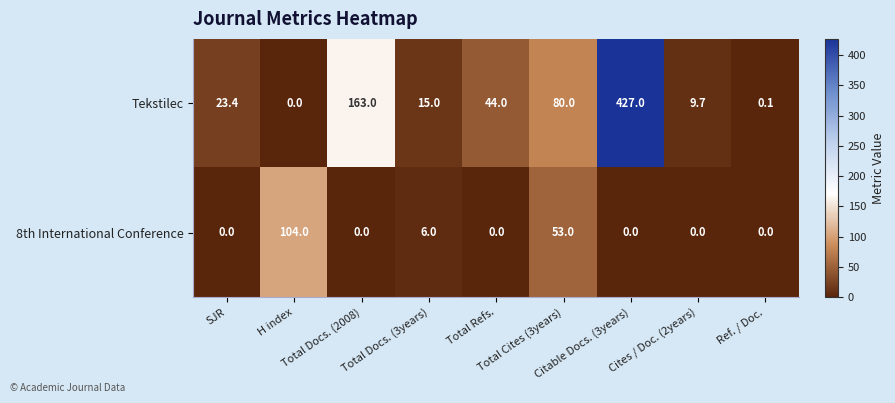

What is the sum of all 8th International Conference values?

163.0